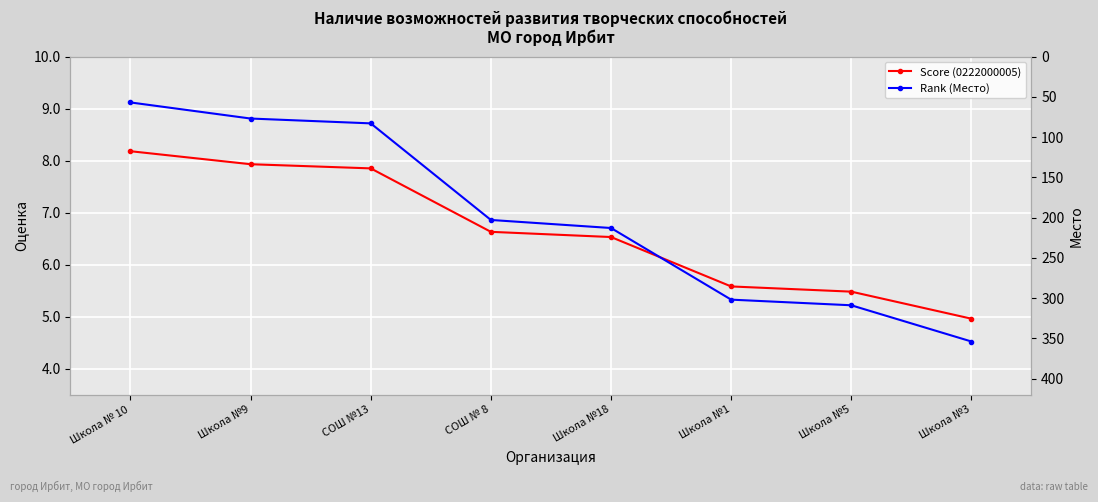

Rank the categories by Score (0222000005) value from highest to lowest.

Школа № 10, Школа №9, СОШ №13, СОШ № 8, Школа №18, Школа №1, Школа №5, Школа №3